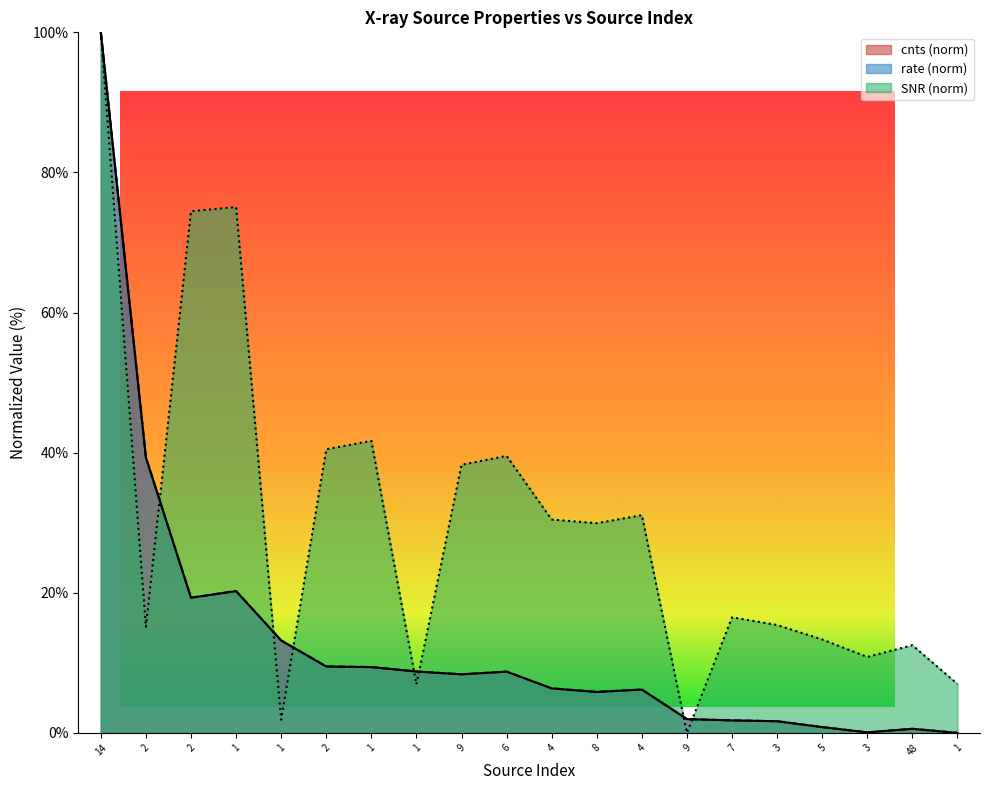

What is the total value across all series at 48?

13.7